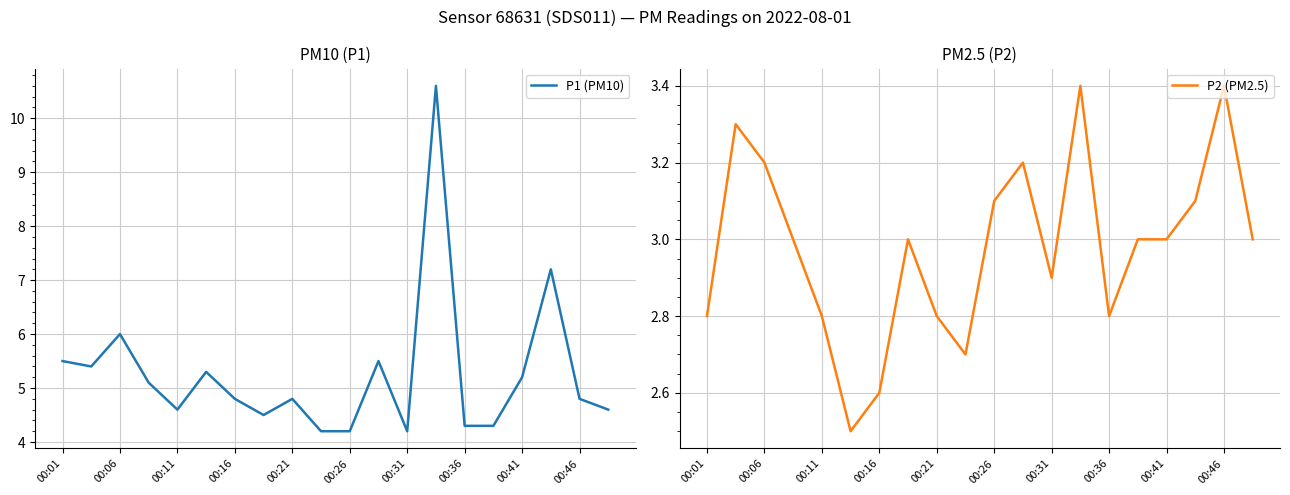

What is the value of the P1 (PM10) point at the 10th from the left?

4.2